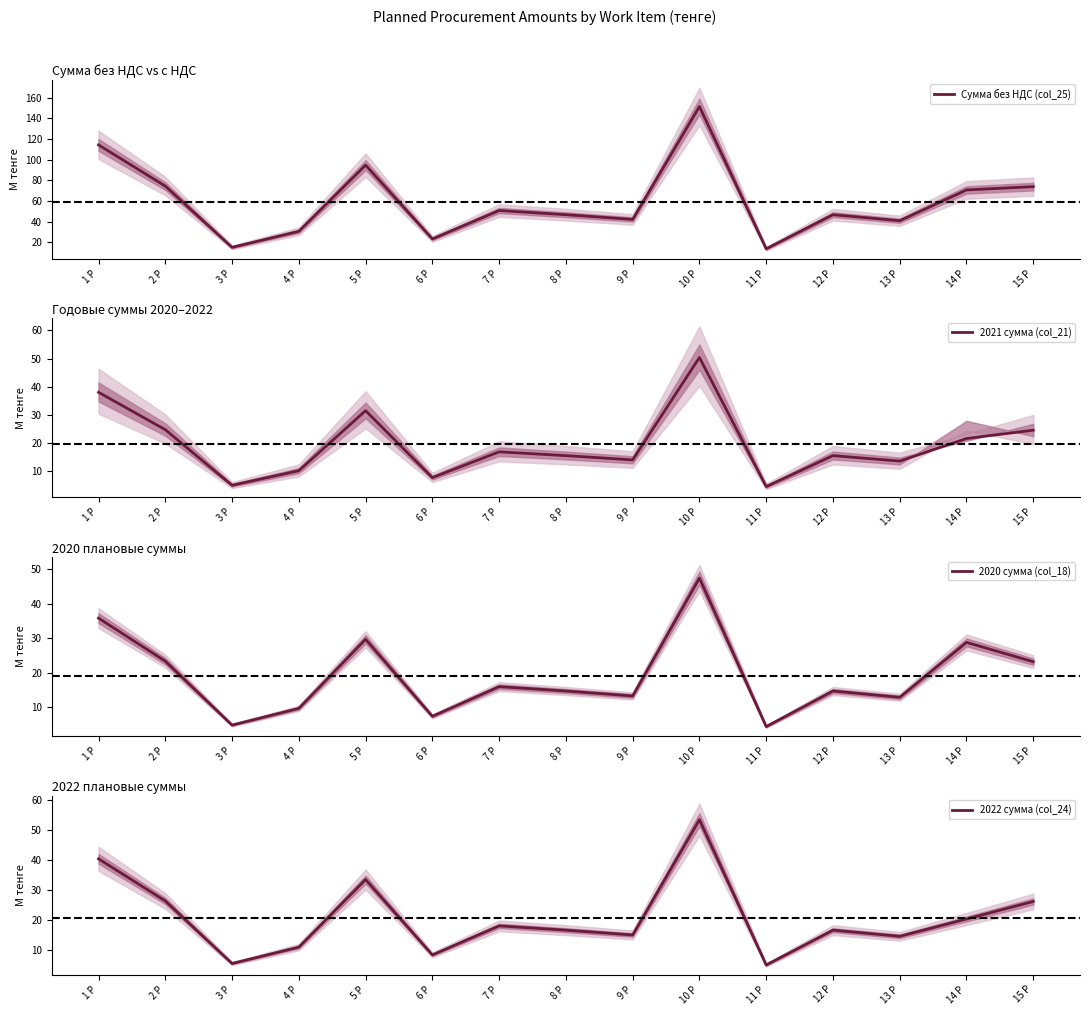

Rank the categories by 2021 сумма (col_21) value from highest to lowest.

10 Р, 1 Р, 5 Р, 2 Р, 15 Р, 14 Р, 7 Р, 8 Р, 12 Р, 9 Р, 13 Р, 4 Р, 6 Р, 3 Р, 11 Р